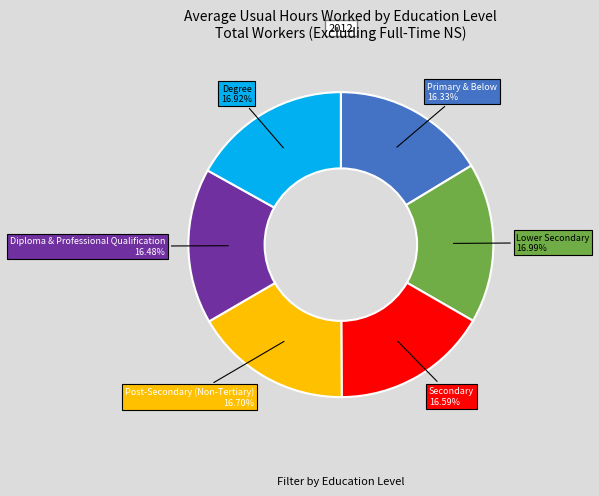

The Primary & Below slice represents 4% of the pie. True or false?

False